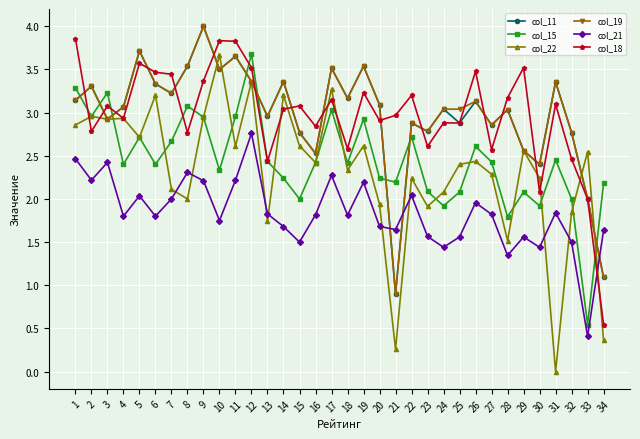

The value of col_11 at 33 is 2.0. True or false?

True